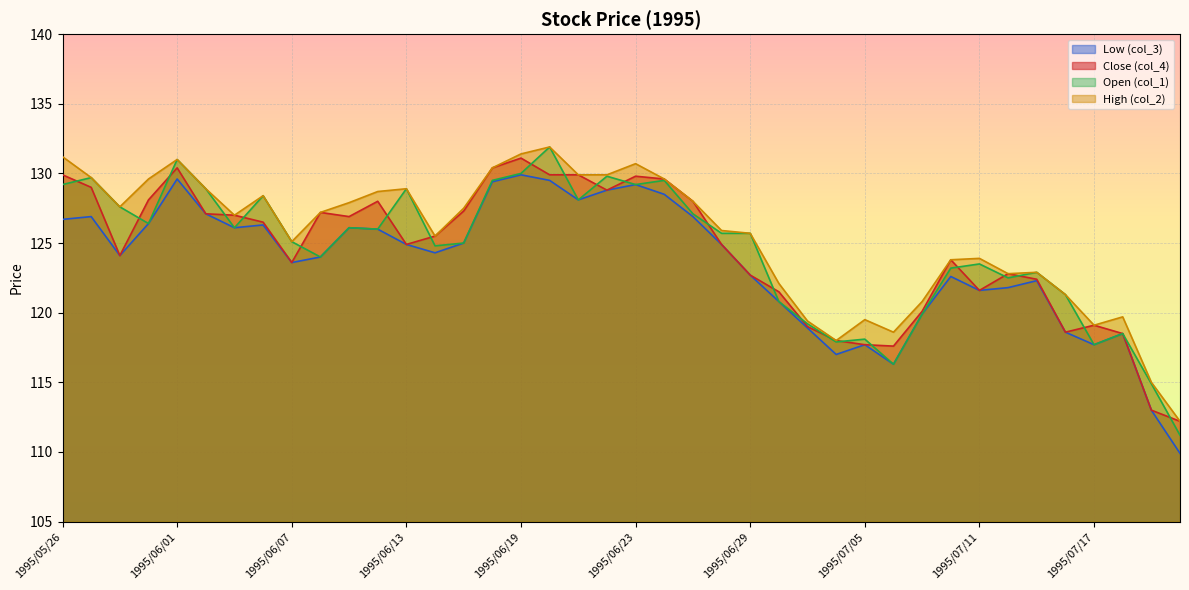

What is the spread (max minus min) of values at 1995/07/03?

0.5